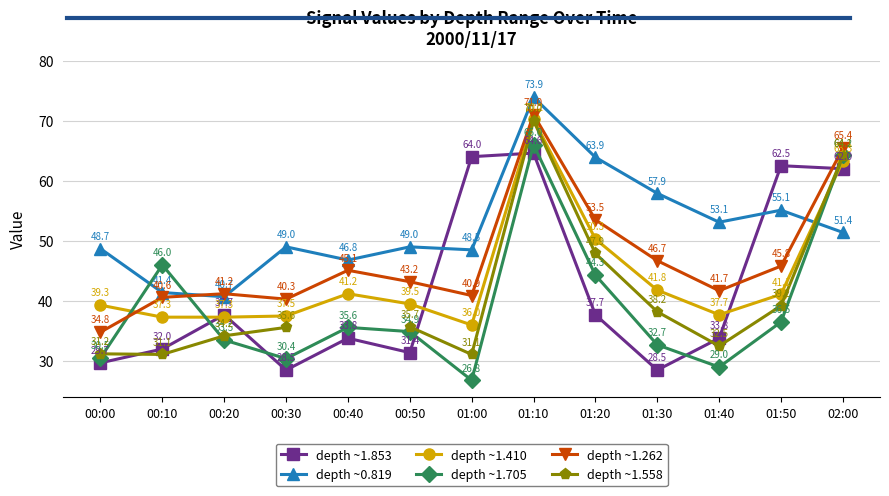

How many interior local valleys does the depth ~1.705 series have?

3